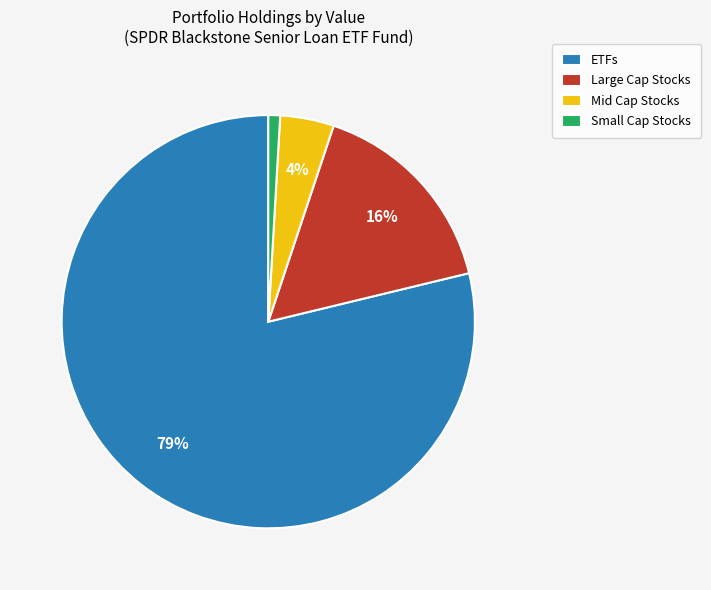

To the nearest percent, what is the average slice percentage?

25%